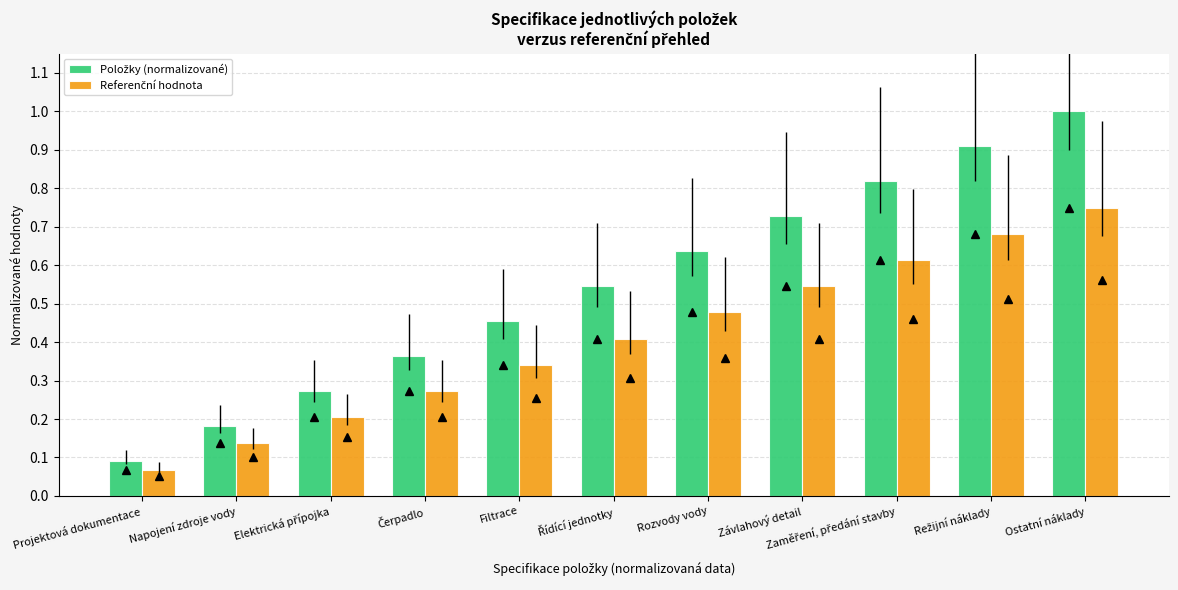

At which category does the chart reach its minimum across all series?

Projektová dokumentace